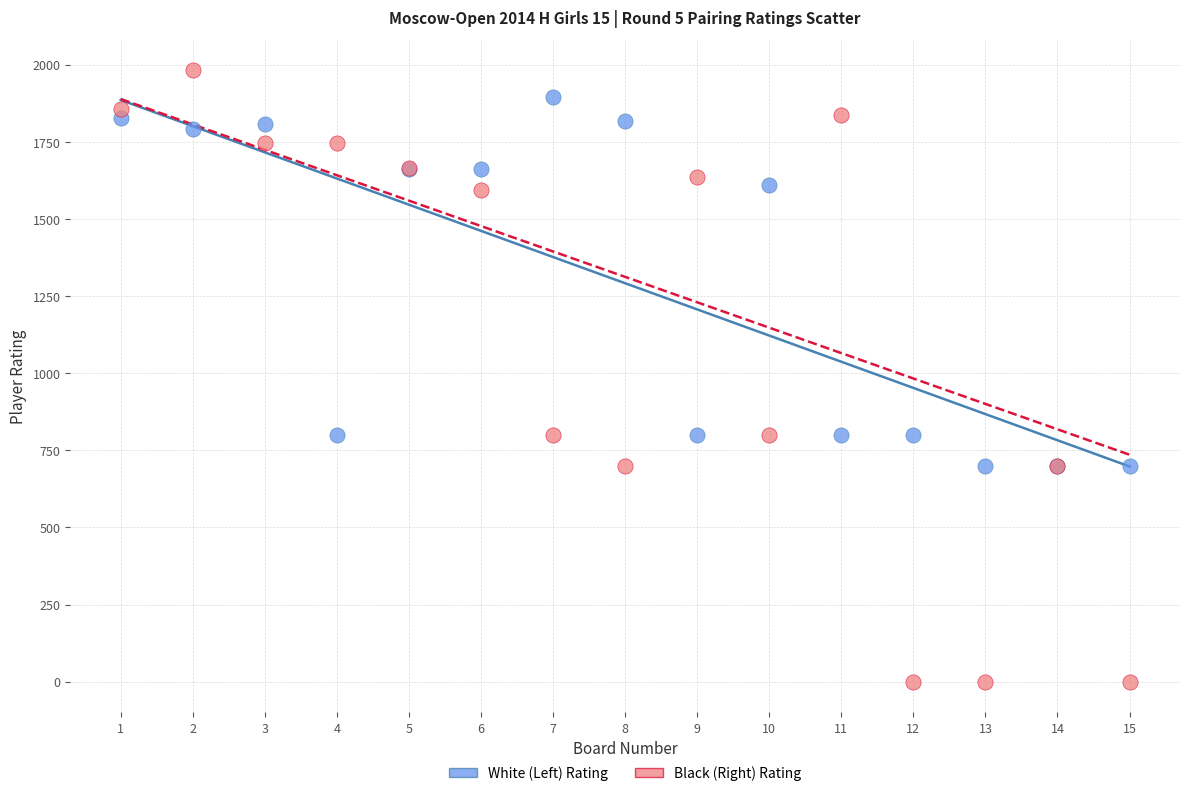

Which series contains the highest Y value?

Black (Right) Rating